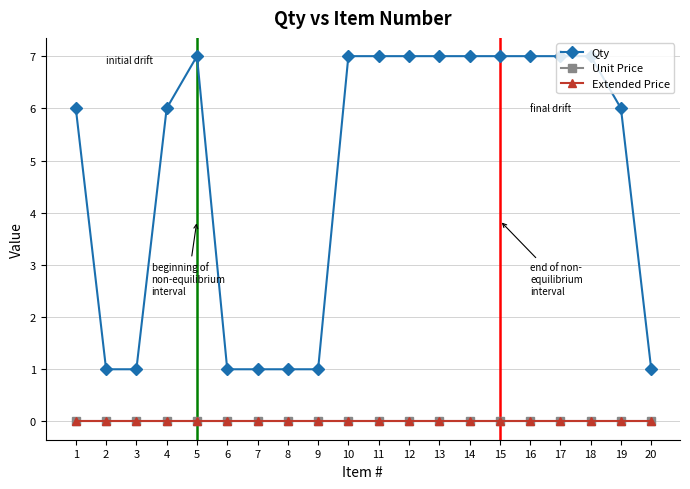

Reading right to left, what are all the values shown in this chart?

Qty: 20=1	19=6	18=7	17=7	16=7	15=7	14=7	13=7	12=7	11=7	10=7	9=1	8=1	7=1	6=1	5=7	4=6	3=1	2=1	1=6
Unit Price: 20=0	19=0	18=0	17=0	16=0	15=0	14=0	13=0	12=0	11=0	10=0	9=0	8=0	7=0	6=0	5=0	4=0	3=0	2=0	1=0
Extended Price: 20=0	19=0	18=0	17=0	16=0	15=0	14=0	13=0	12=0	11=0	10=0	9=0	8=0	7=0	6=0	5=0	4=0	3=0	2=0	1=0